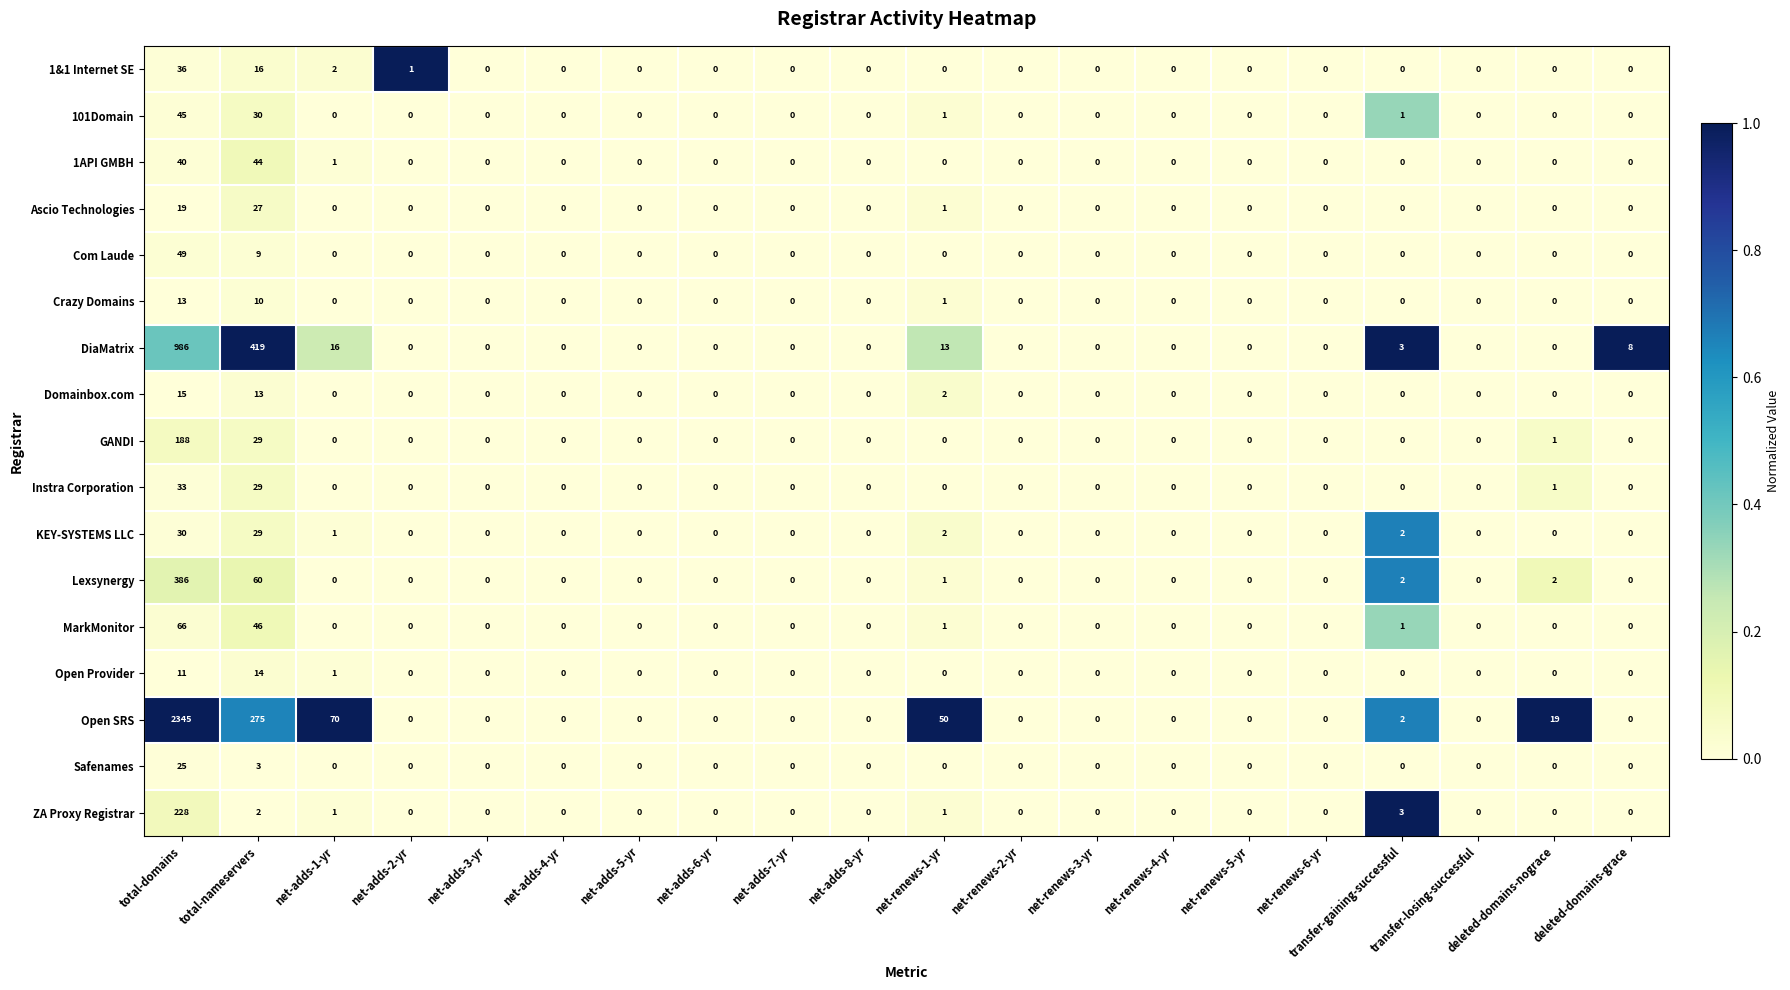

Between net-adds-2-yr and net-adds-5-yr, which series saw the biggest shift?

1&1 Internet SE